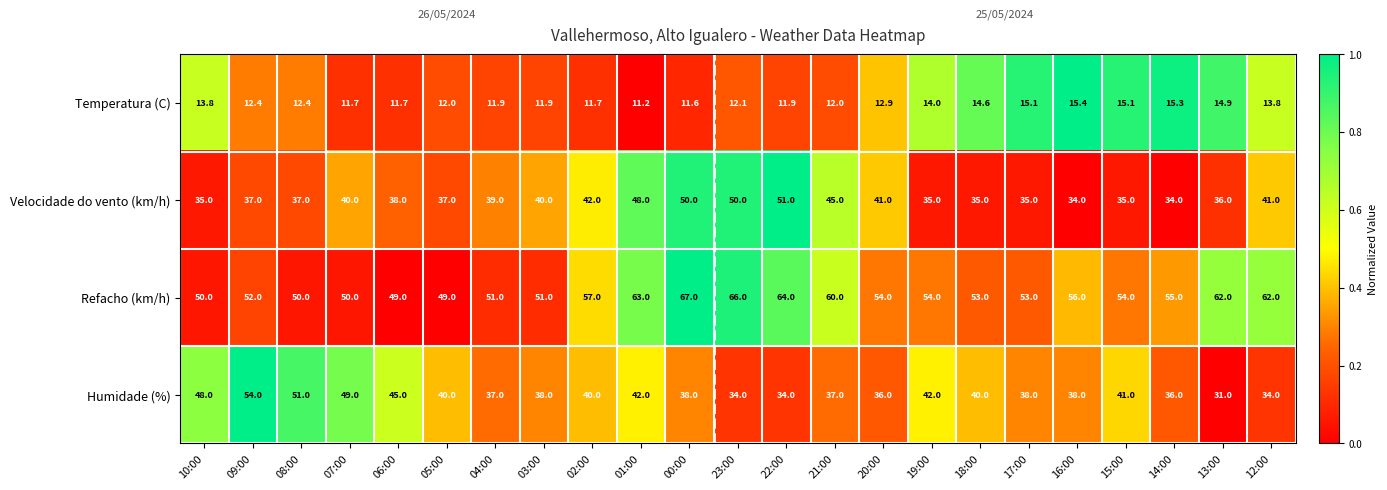

List the series in order of their peak value, highest first.

Refacho (km/h), Humidade (%), Velocidade do vento (km/h), Temperatura (C)